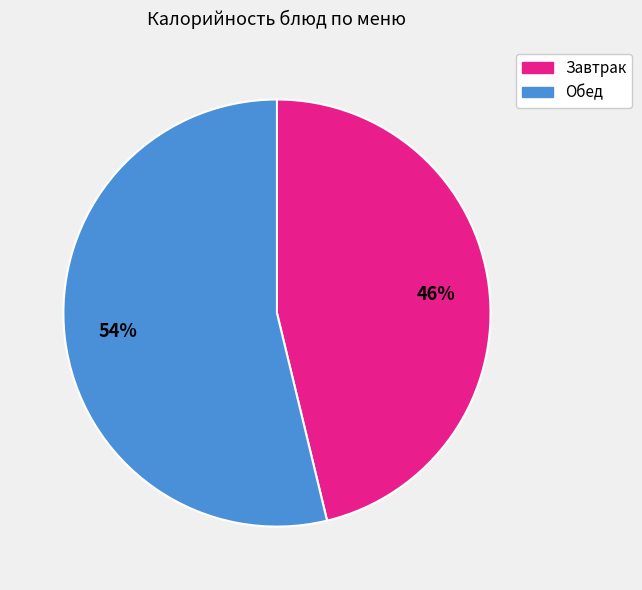

To the nearest percent, what is the difference between the largest and smallest slice percentages?

8%